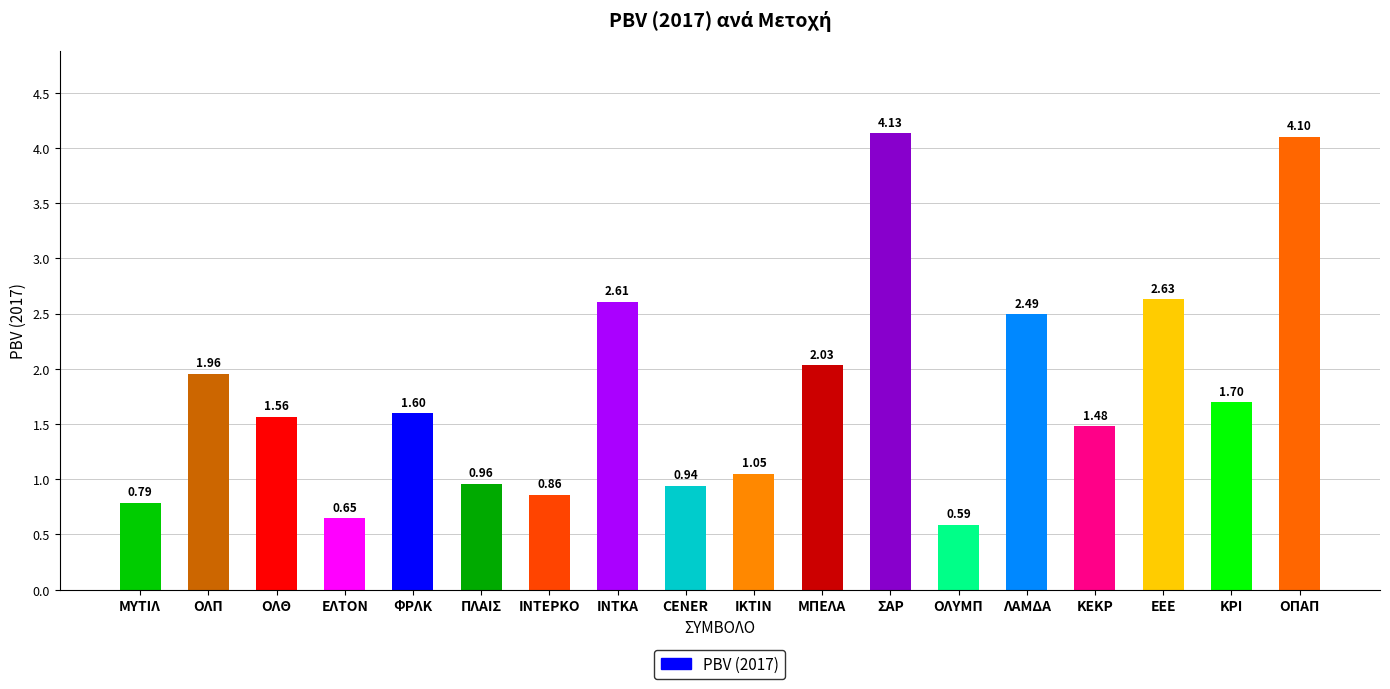

Which has a higher value, ΦΡΛΚ or ΕΛΤΟΝ?

ΦΡΛΚ